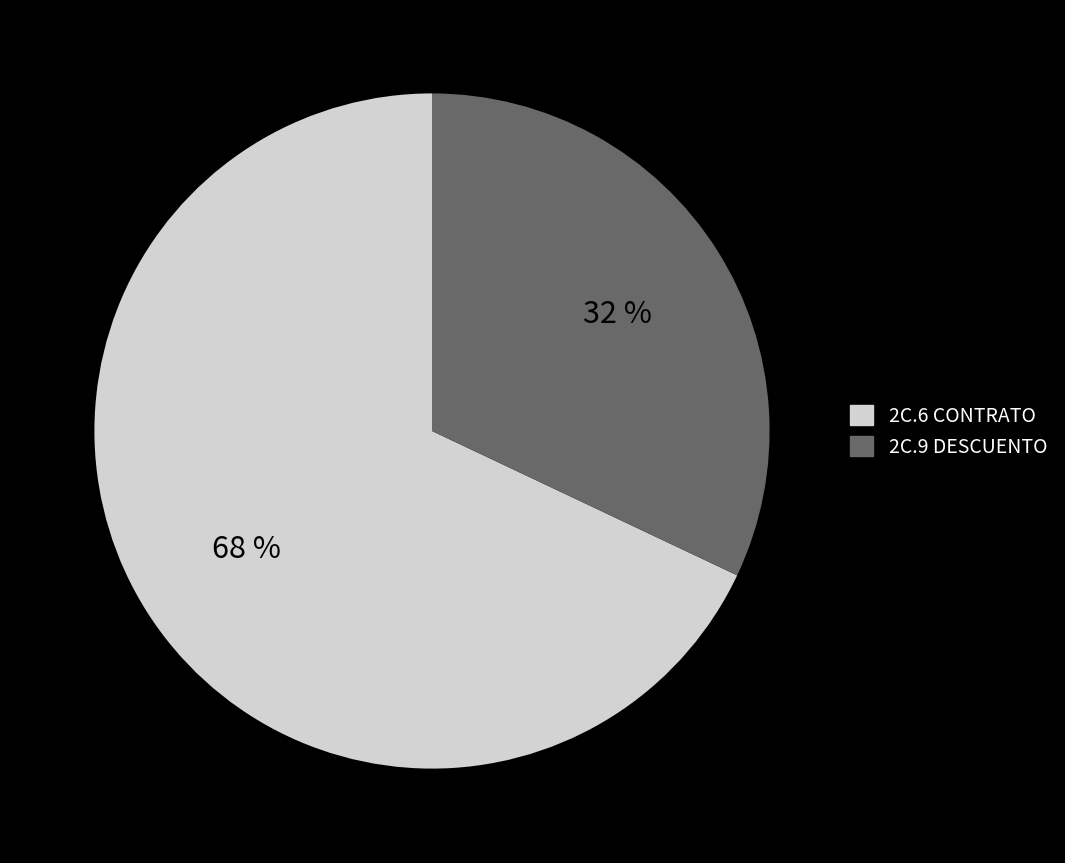

Rank the categories by value from highest to lowest.

2C.6 CONTRATO, 2C.9 DESCUENTO